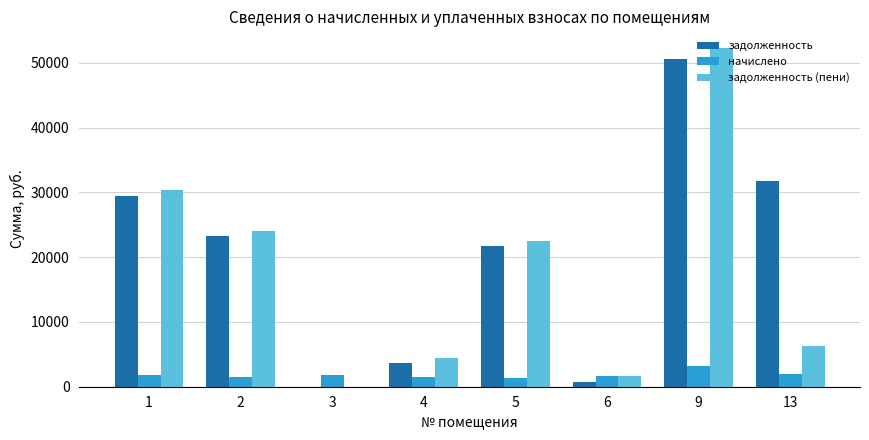

What is the highest value of the задолженность series?

50650.6